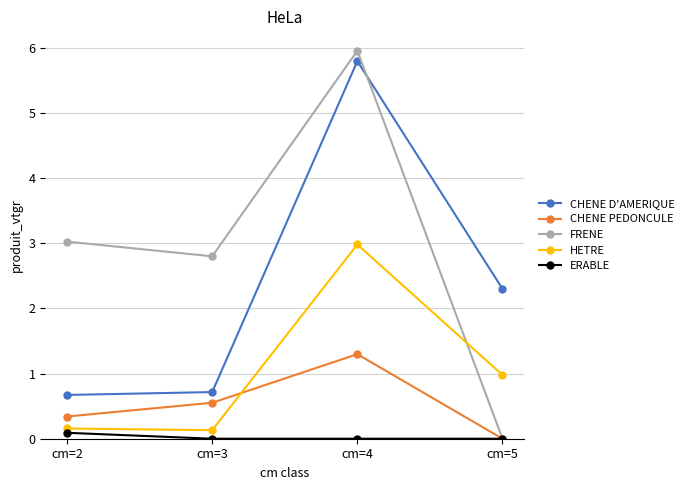

Is it true that FRENE equals 8.3 at cm=4?

False